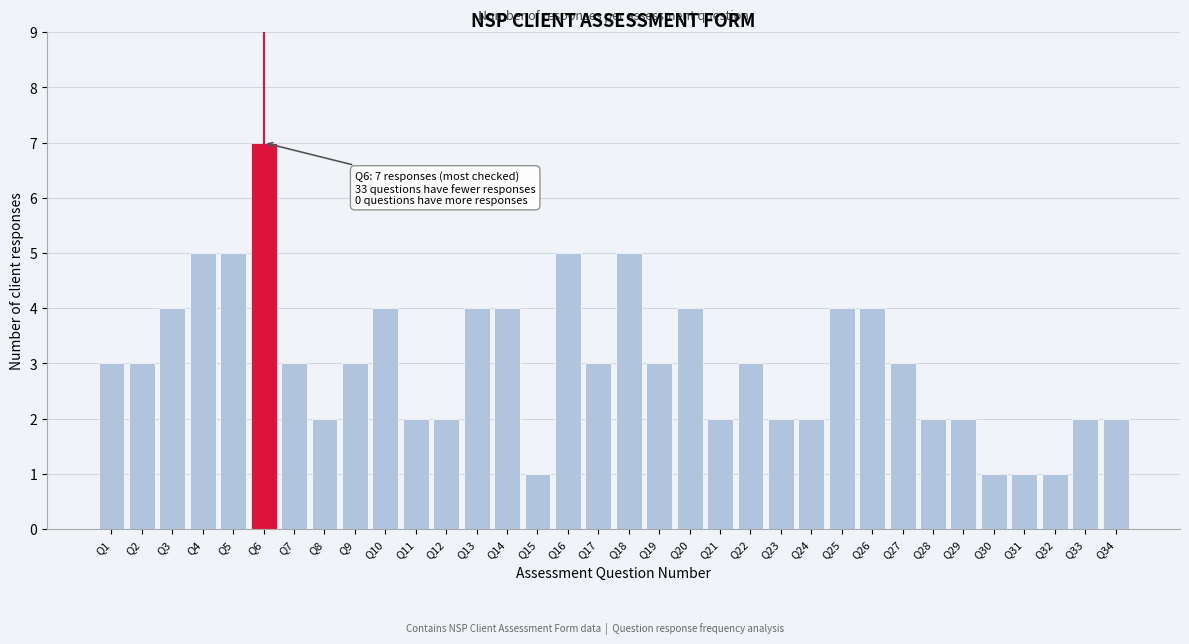

What is the difference between the second highest and minimum values?

4